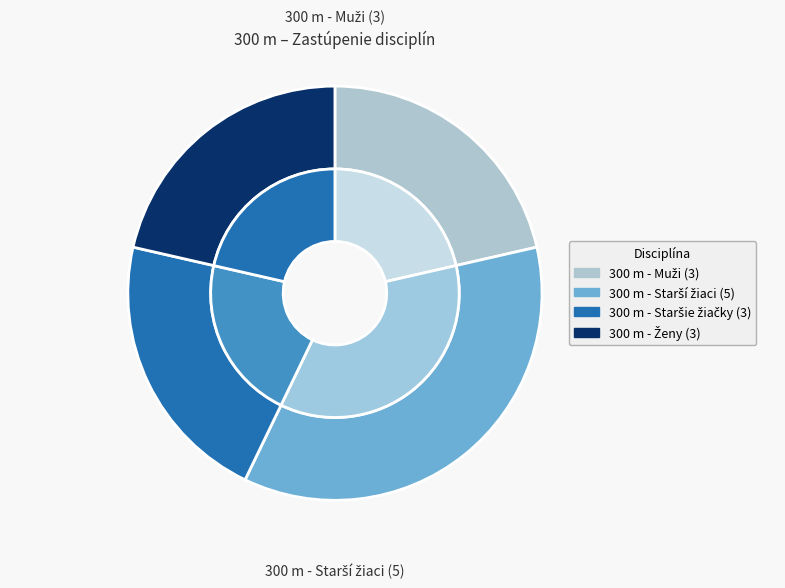

Which category has the smallest portion of the pie?

300 m - Muži